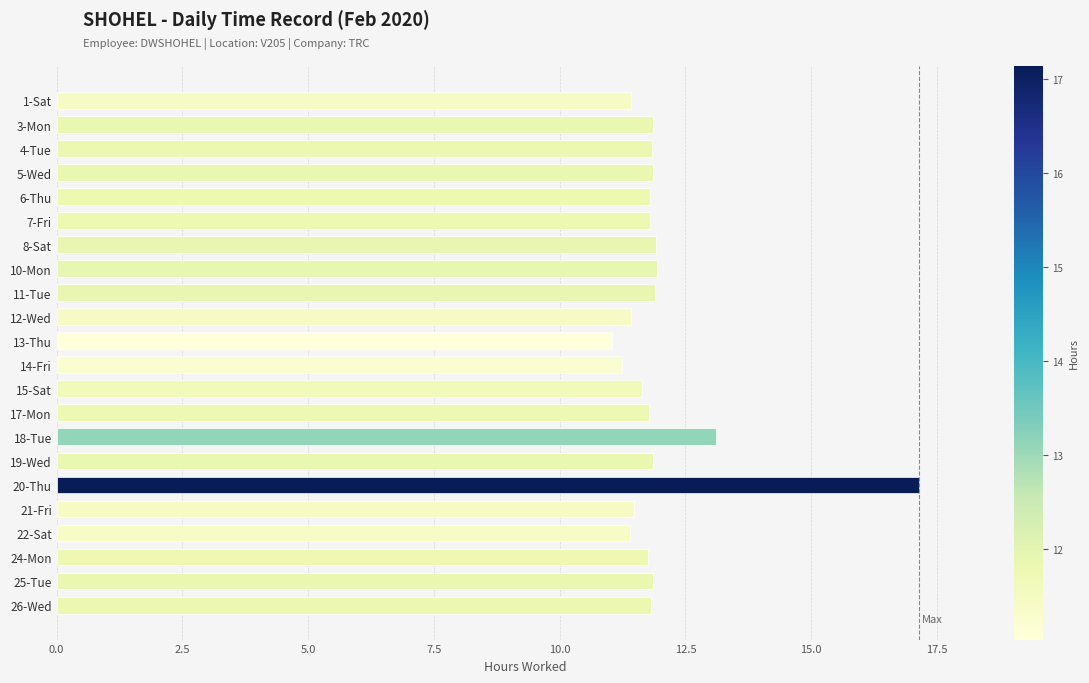

What is the ratio of the value at 13-Thu to the value at 19-Wed?

0.9